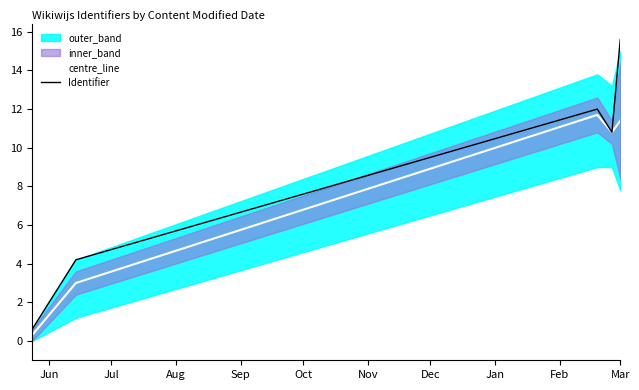

What is the maximum value shown in the chart?

15.6